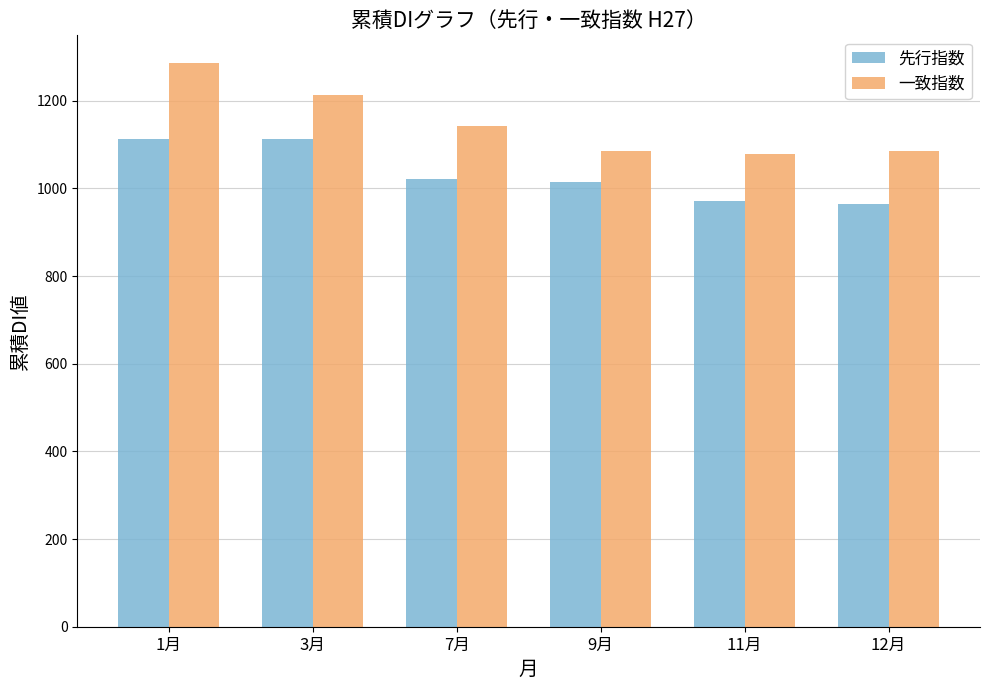

What is the sum of the 一致指数 values at 1月 and 3月?

2499.1